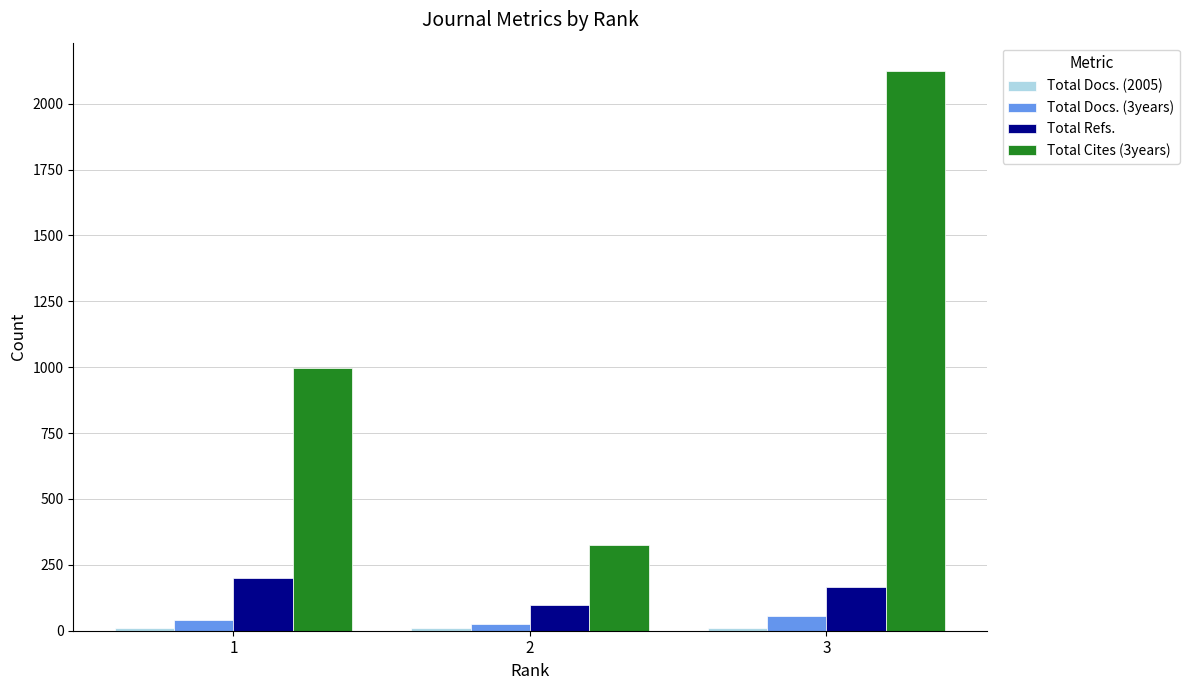

Which series changed the most between 1 and 2?

Total Cites (3years)